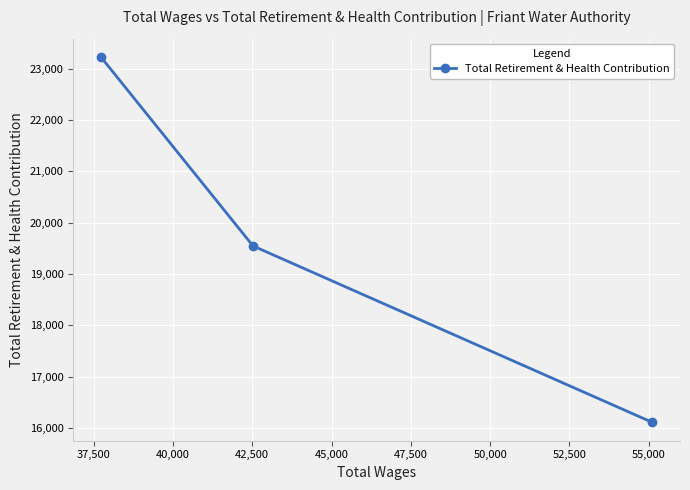

What is the value of the 2nd point from the left?

19547